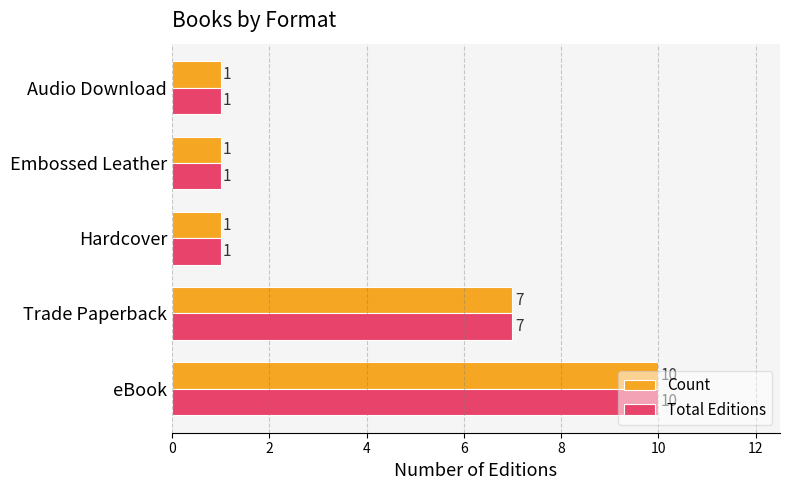

At which label is Count closest to 5?

Trade Paperback